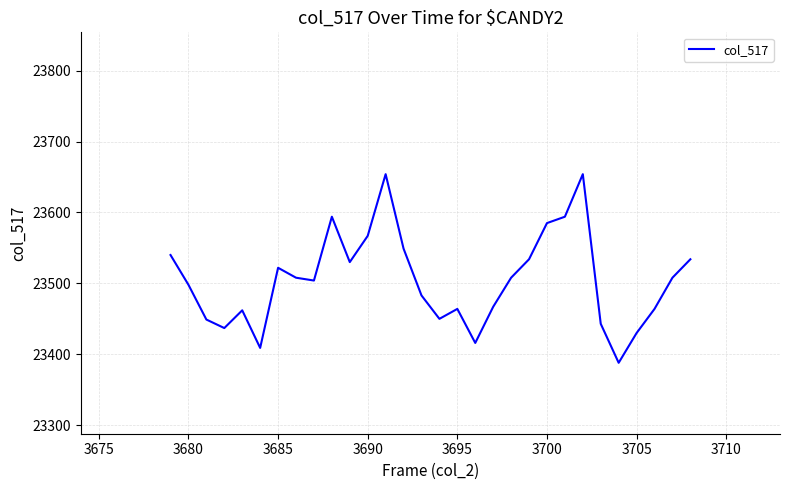

What is the smallest value displayed?

23388